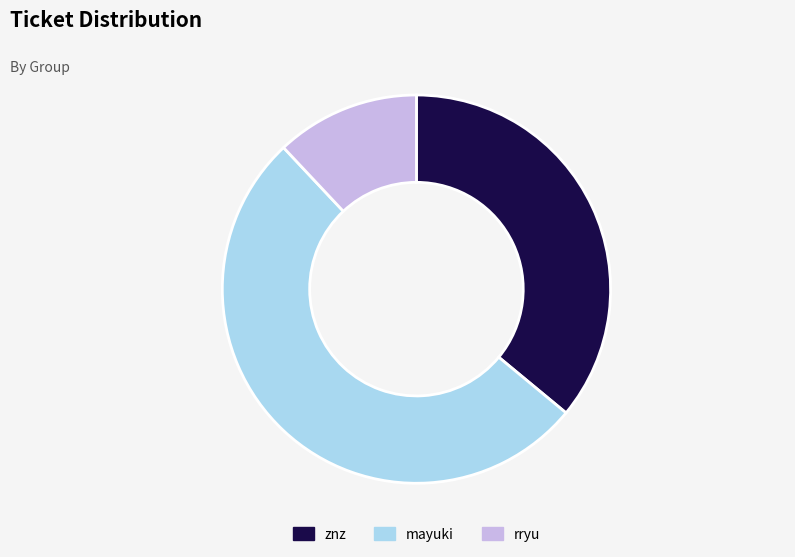

Approximately how many times larger is the value at mayuki compared to rryu?

4.3